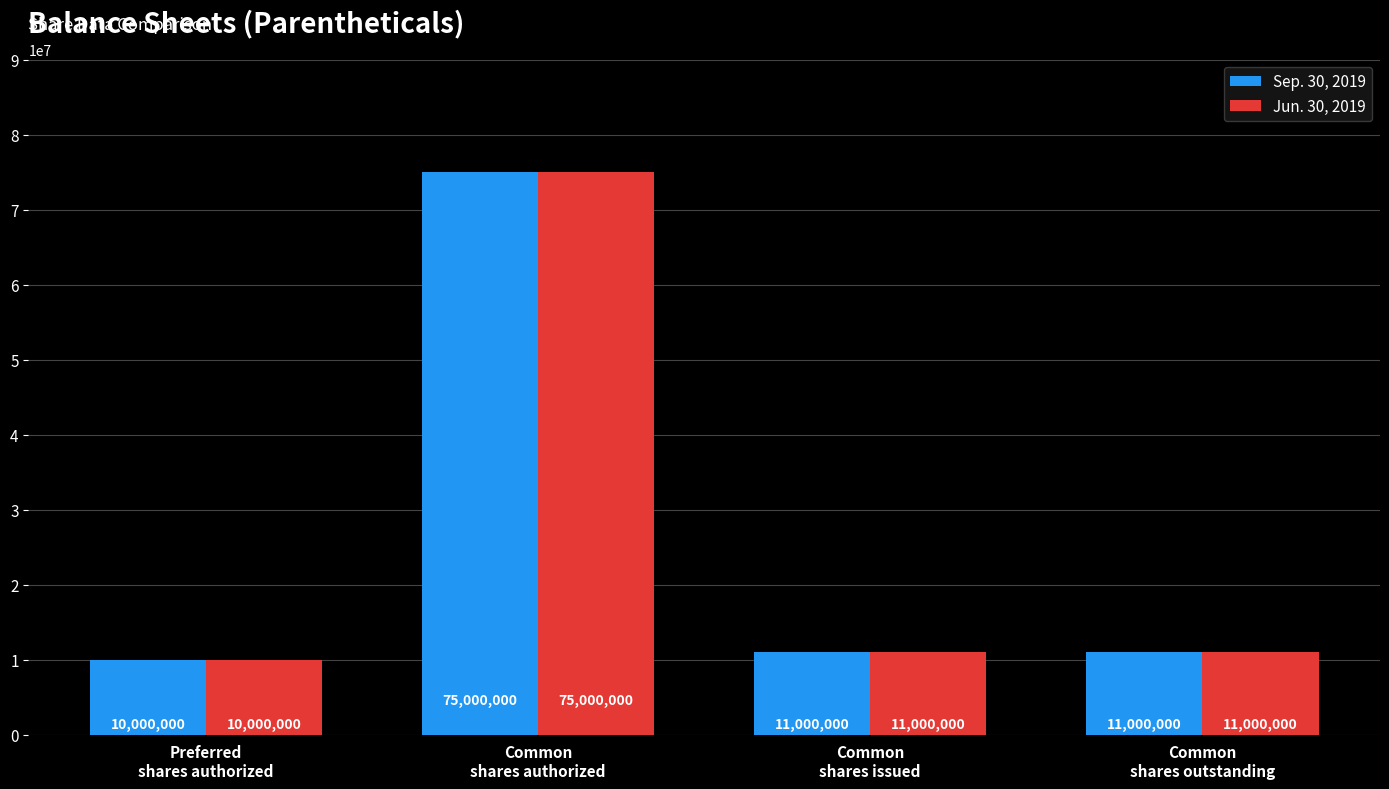

At which category is the sum across all series the highest?

Common
shares authorized